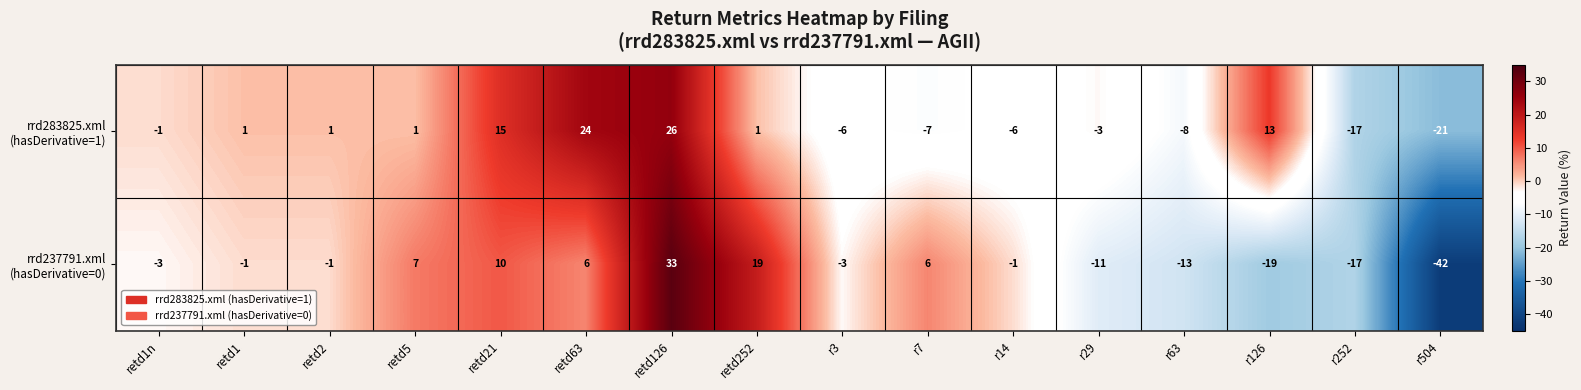

What is the total value across all series at r29?

-14